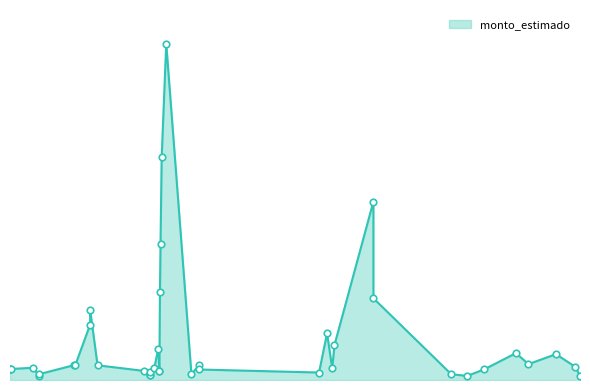

Approximately how many times larger is the value at 2014-09-24 compared to 2013-03-20?

4.2